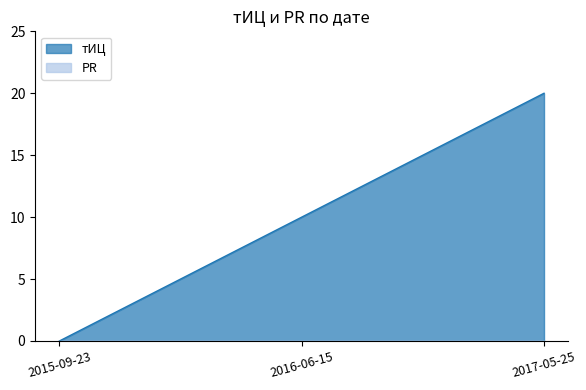

What is the label of the 1st point from the right?

2017-05-25